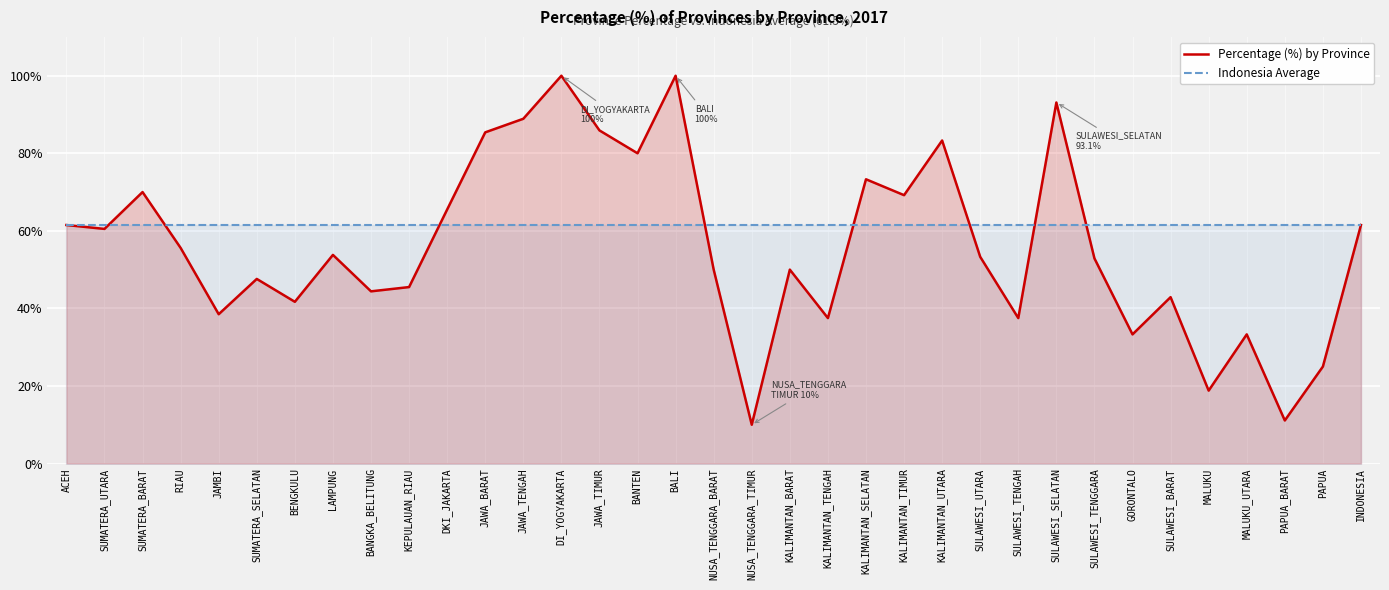

The Indonesia Average series shows 61.5 at DI_YOGYAKARTA. True or false?

True